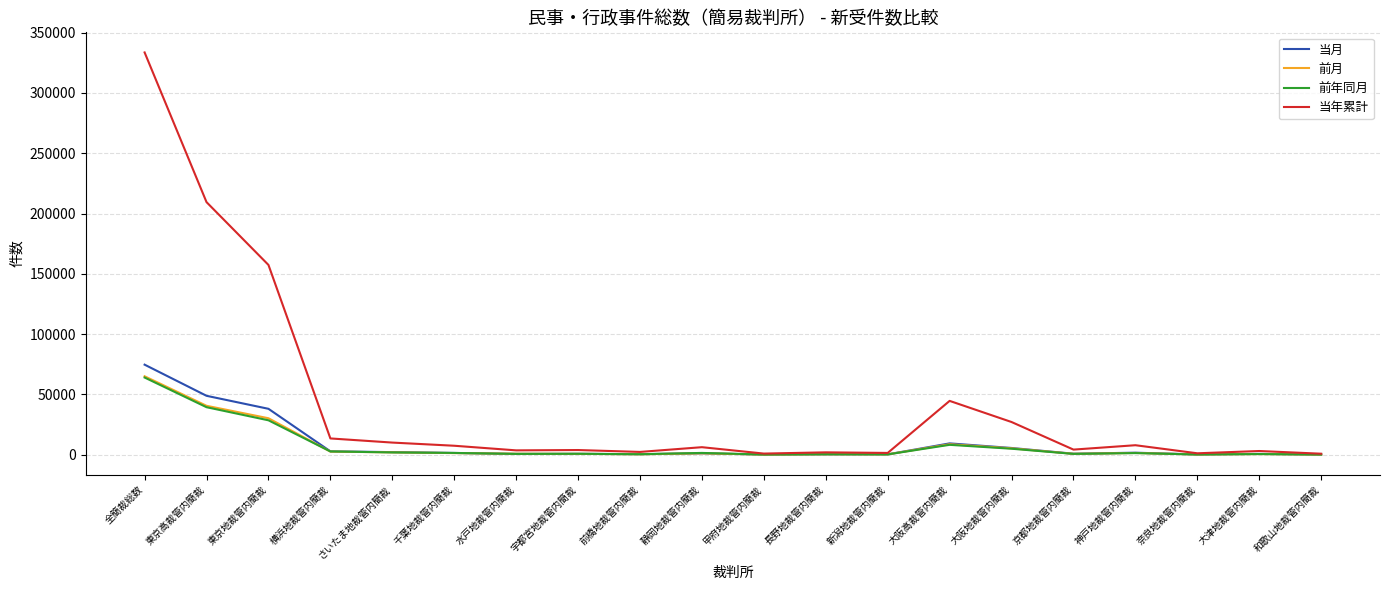

The 前月 series shows 864 at 水戸地裁管内簡裁. True or false?

True